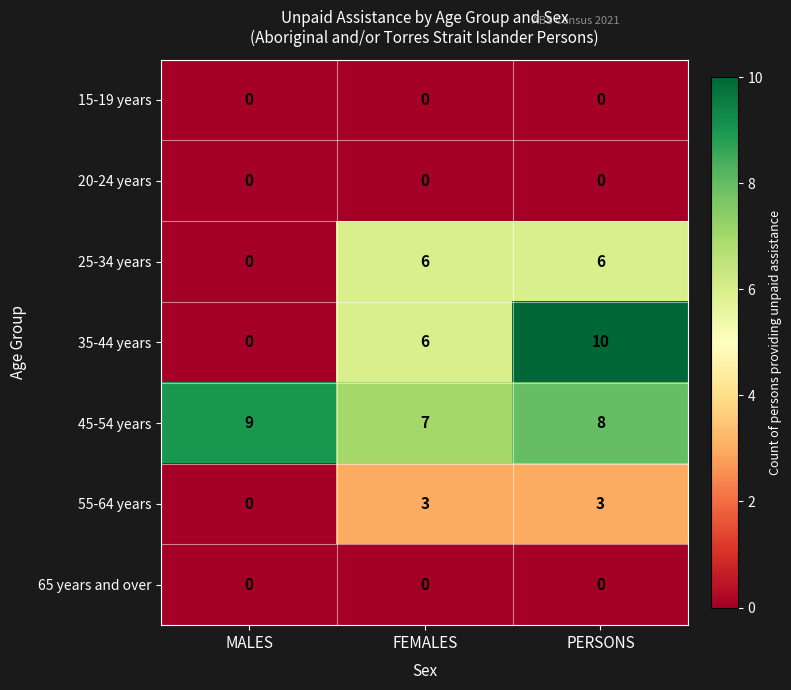

Reading left to right, list all the values displayed in this chart.

15-19 years: 0	0	0
20-24 years: 0	0	0
25-34 years: 0	6	6
35-44 years: 0	6	10
45-54 years: 9	7	8
55-64 years: 0	3	3
65 years and over: 0	0	0